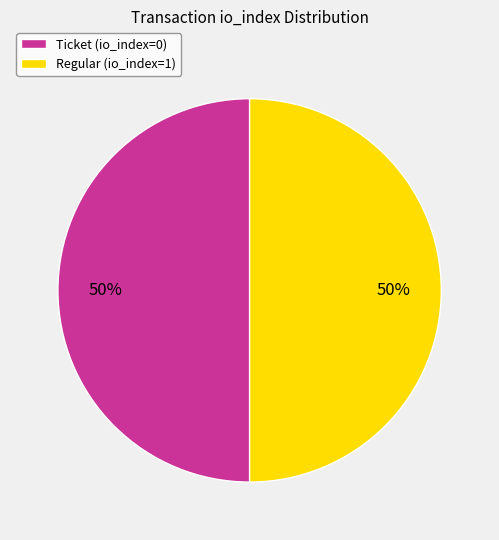

True or false: Regular (io_index=1) accounts for 39% of the total.

False